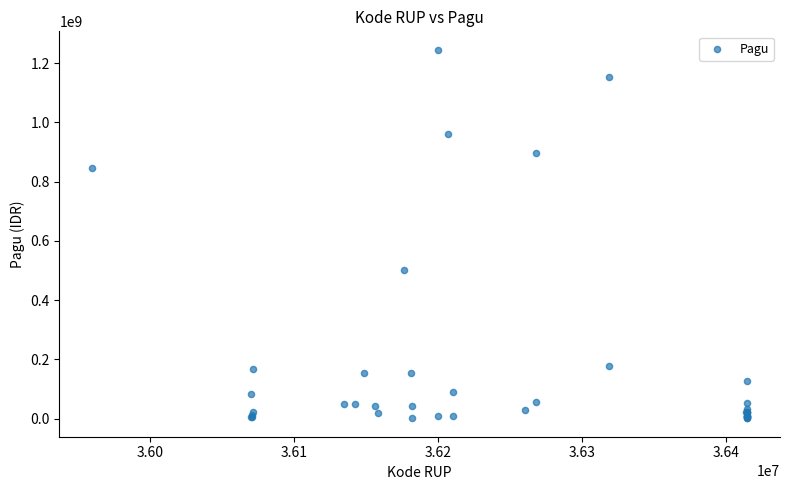

What Y value in the scatter plot is closest to 622840000?

499932000